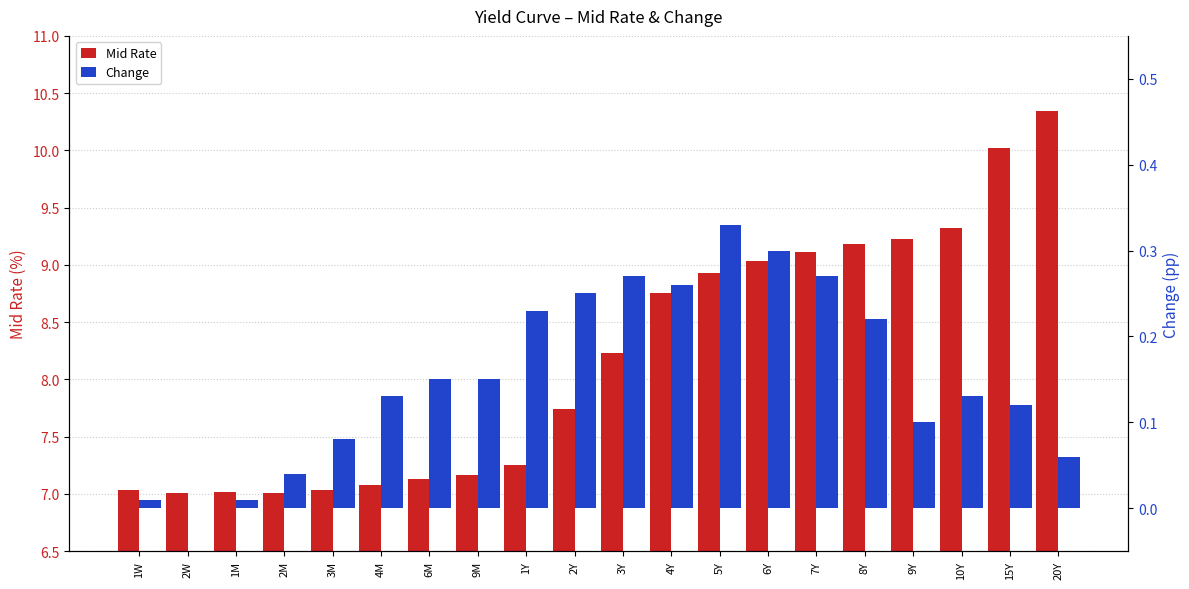

Which category has the highest value in the Mid Rate series?

20Y